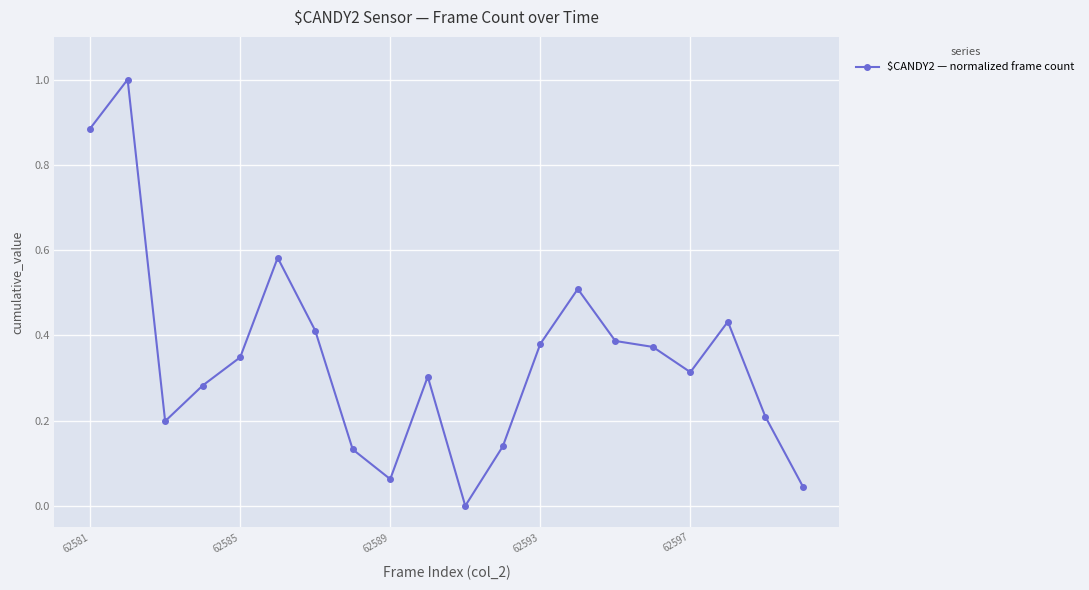

What is the sum of all values?

7.0